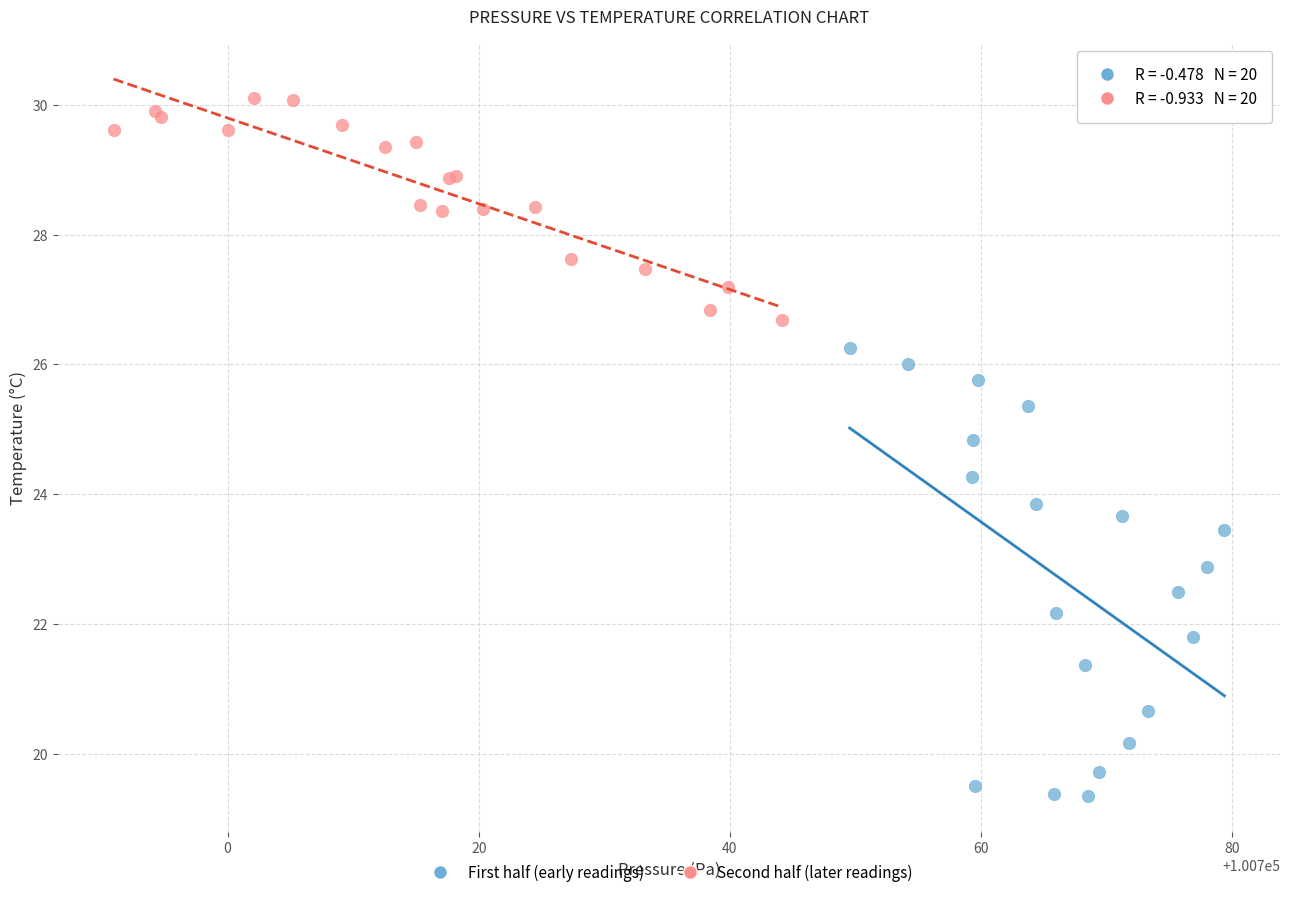

Which series reaches the minimum Y coordinate?

First half (early readings)